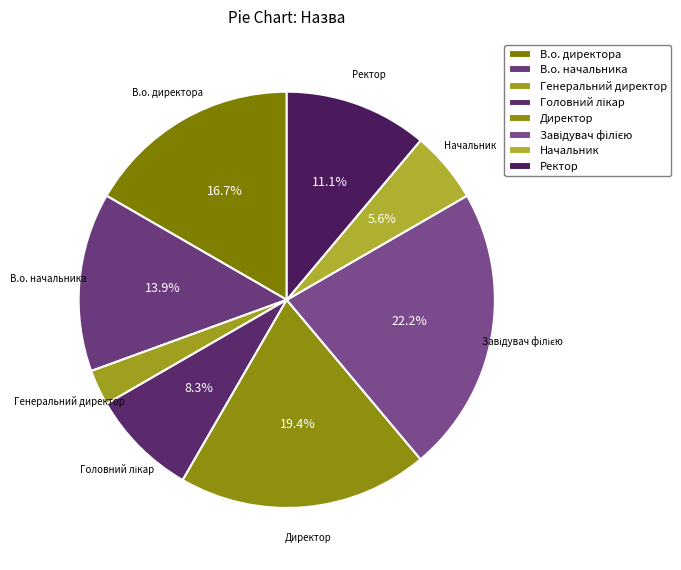

How many slices are in this pie chart?

8